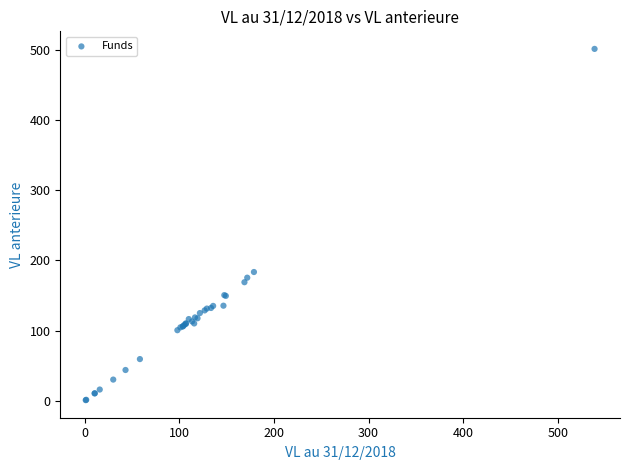

What Y value in the scatter plot is closest to 251?

183.5